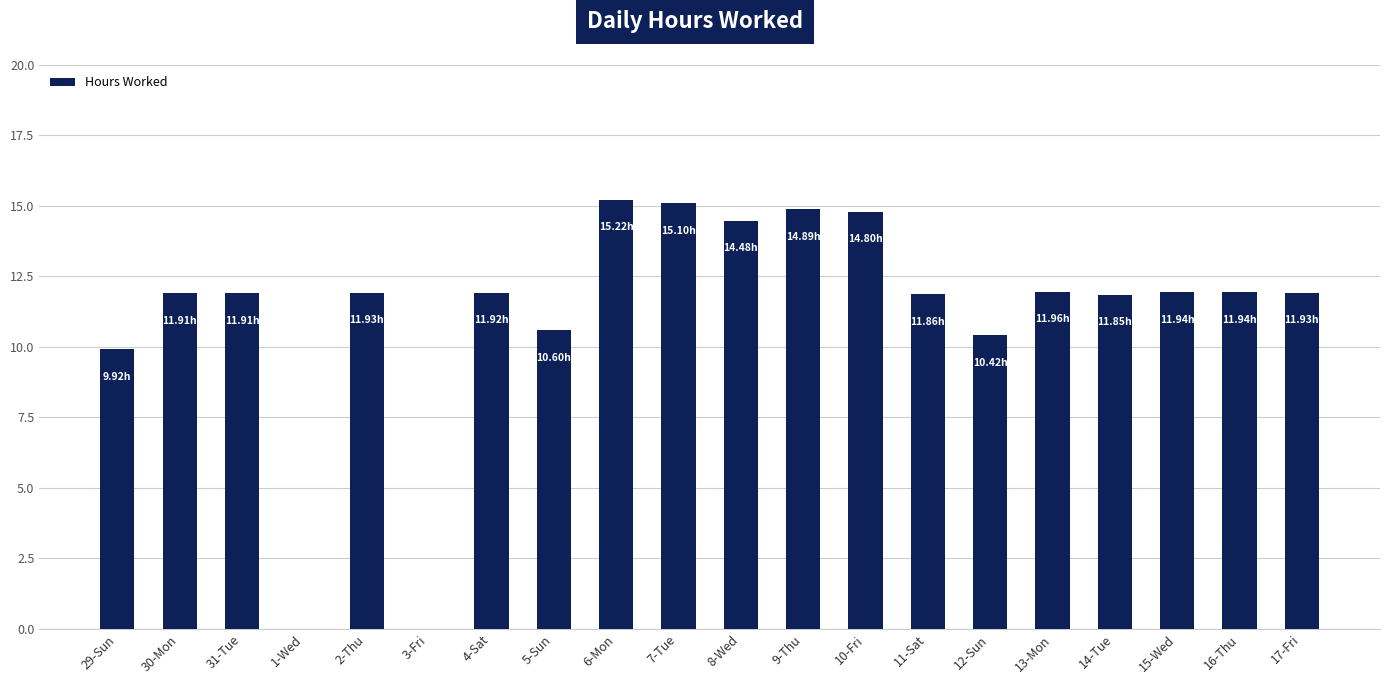

Read the value at 12-Sun.

10.4